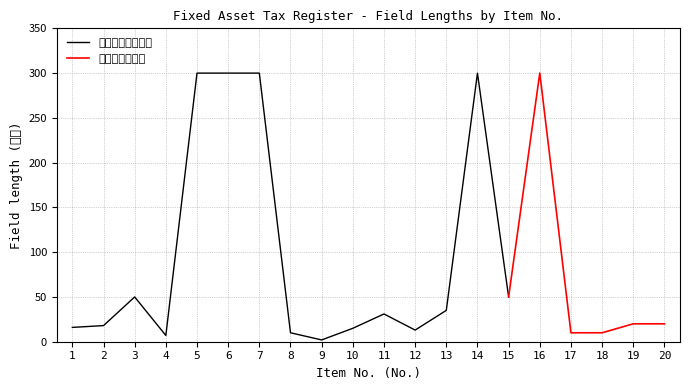

The 桁数（実データ） series shows 76 at 14. True or false?

False